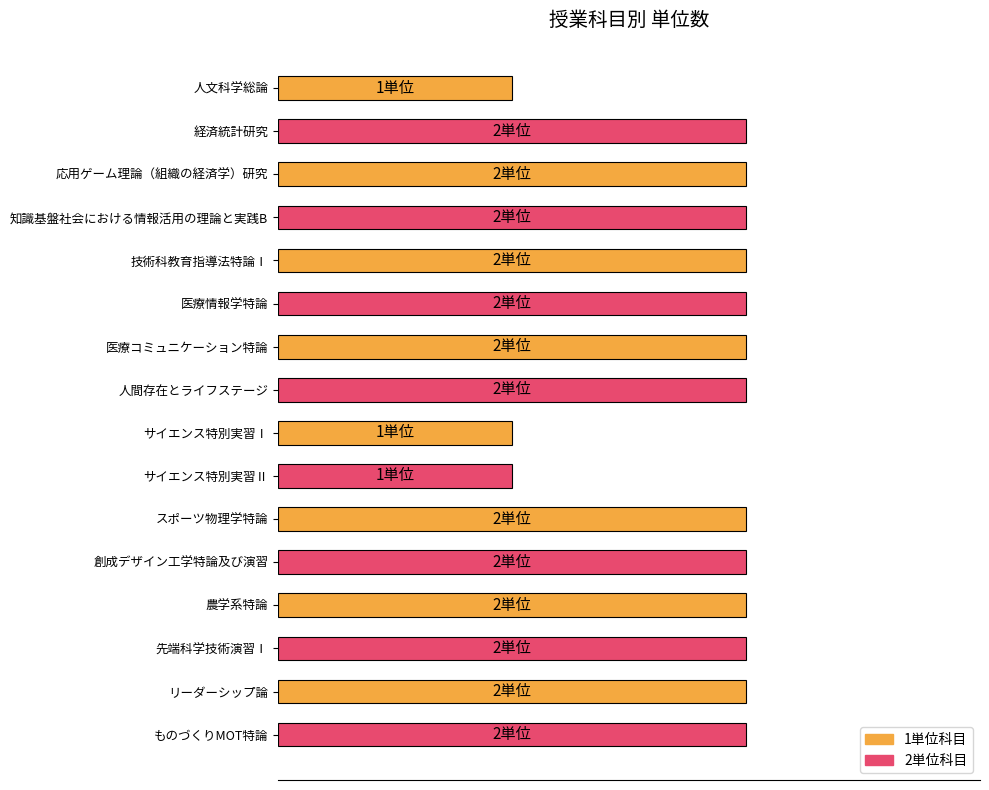

Are the bars horizontal?

Yes